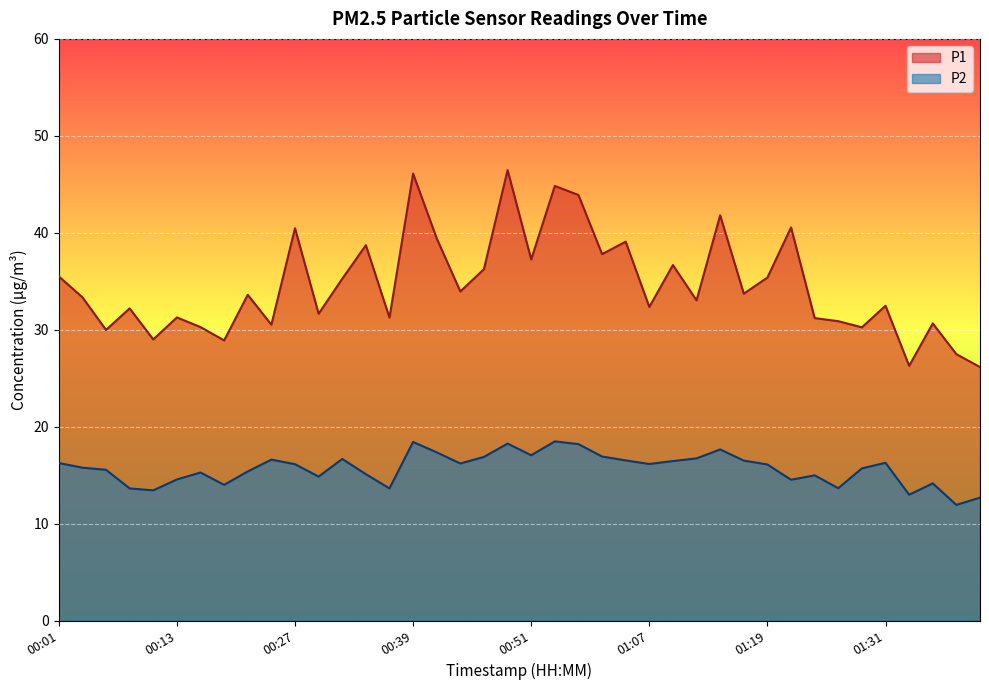

At which category does P2 reach its first local peak?

00:16